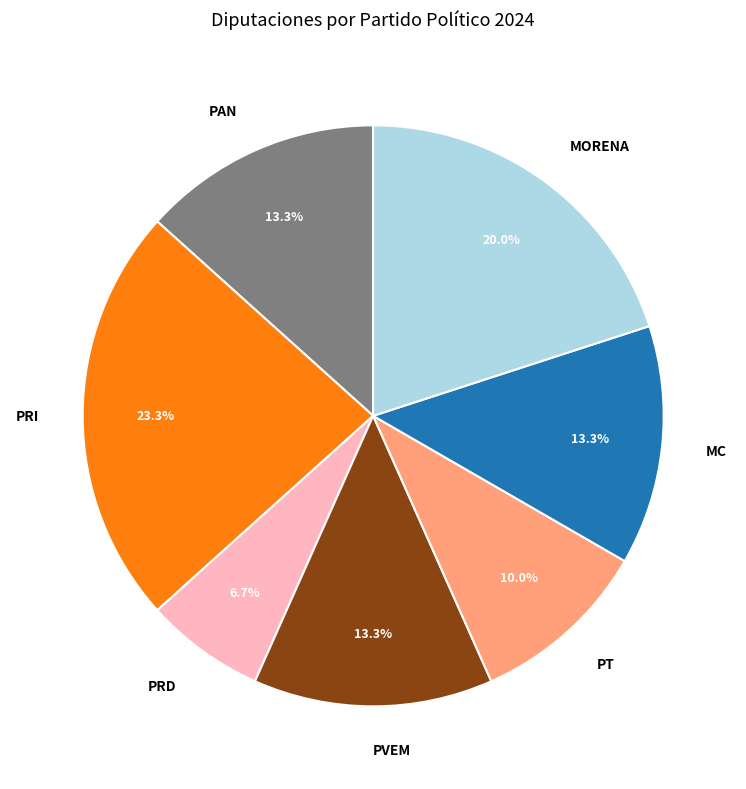

Count the number of slices in the pie.

7